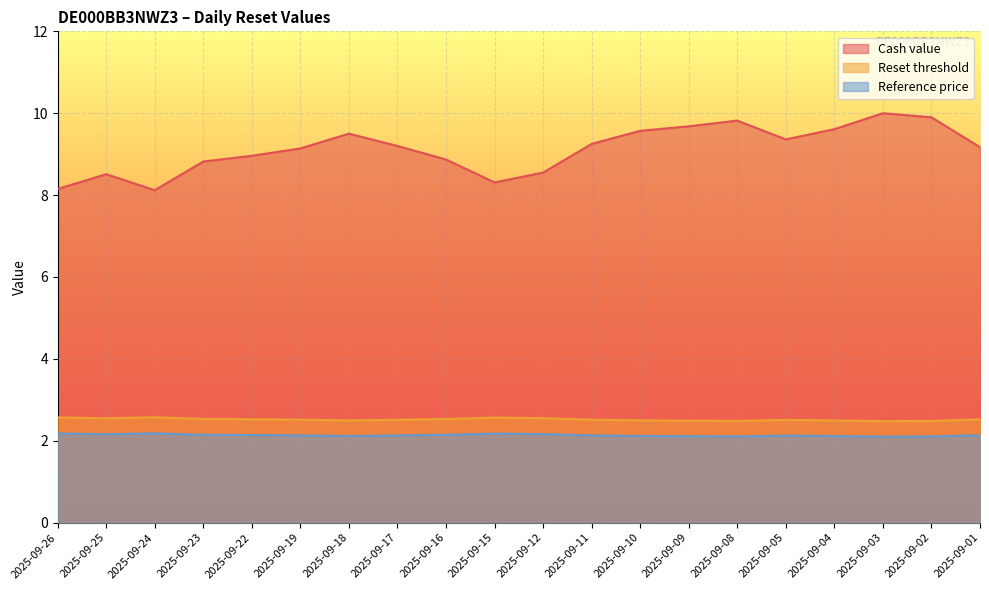

Is the value of Reference price at 2025-09-25 greater than the value of Reset threshold at 2025-09-26?

No